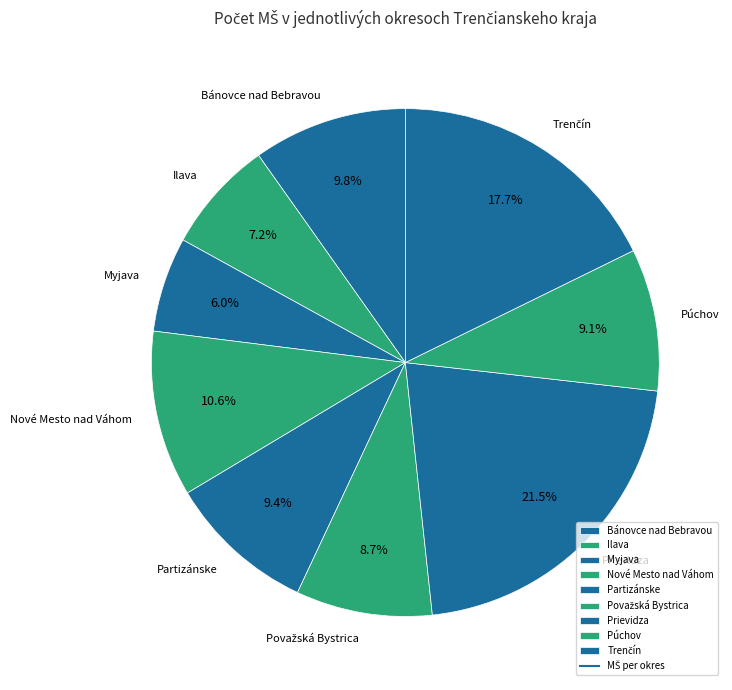

Which slice is the largest?

Prievidza